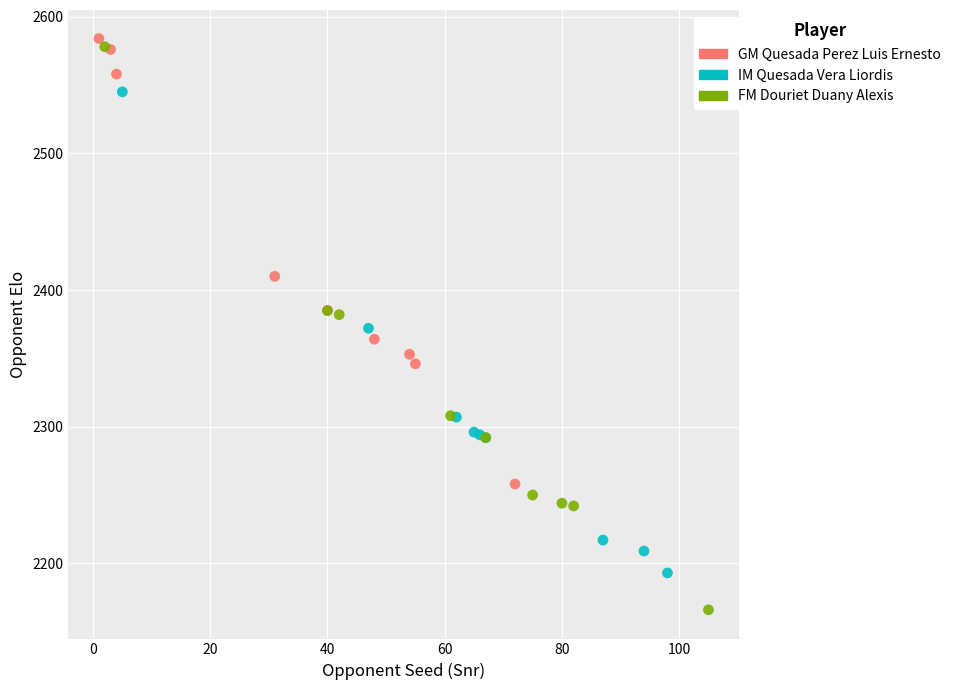

Which series reaches the minimum Y coordinate?

FM Douriet Duany Alexis